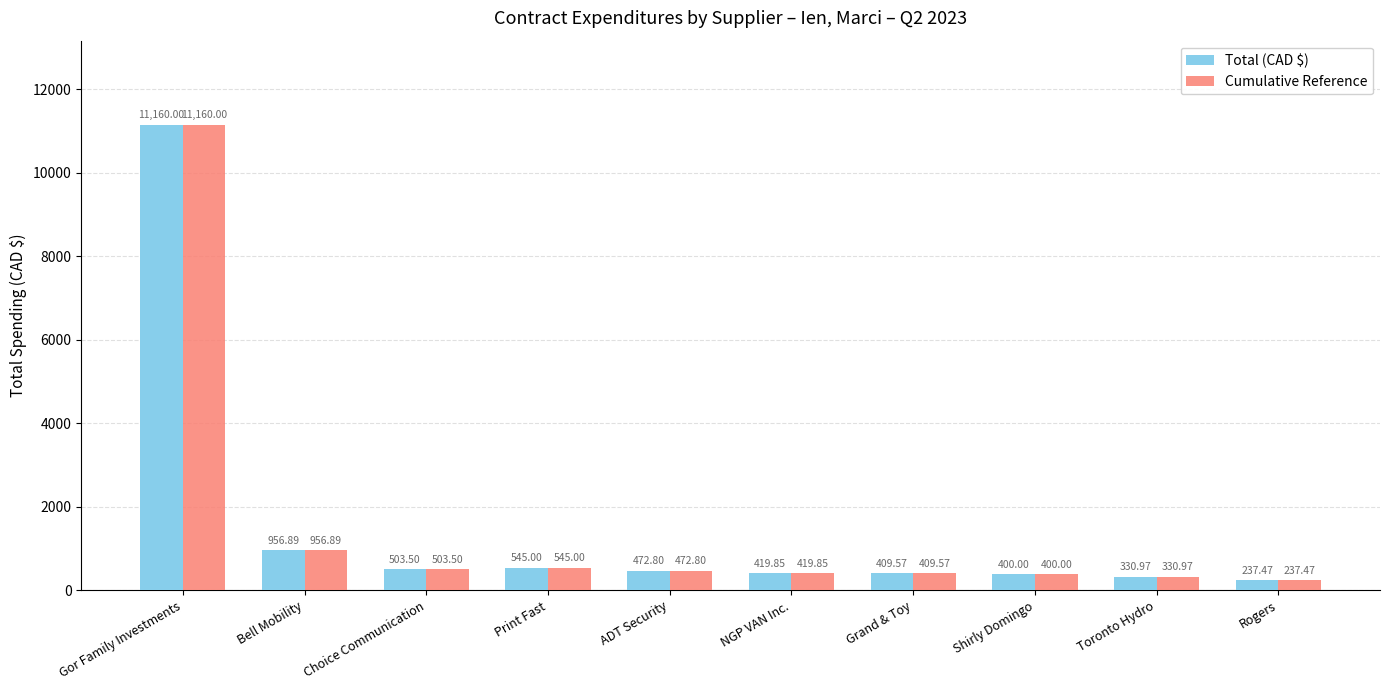

At which category is the sum across all series the highest?

Gor Family Investments